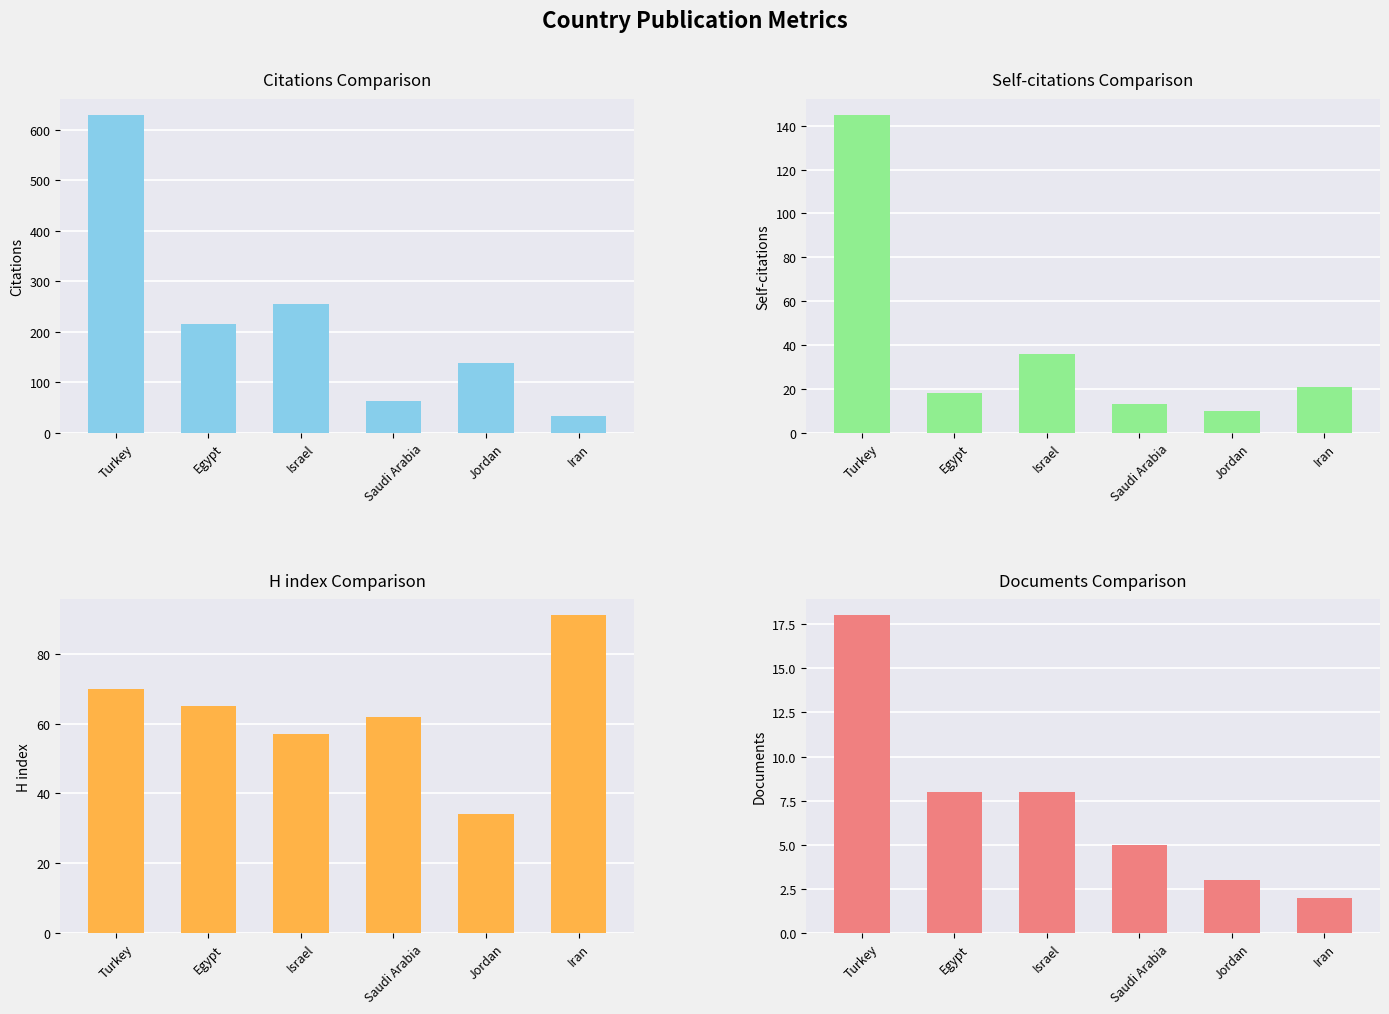

What is the difference between the H index values at Iran and Israel?

34